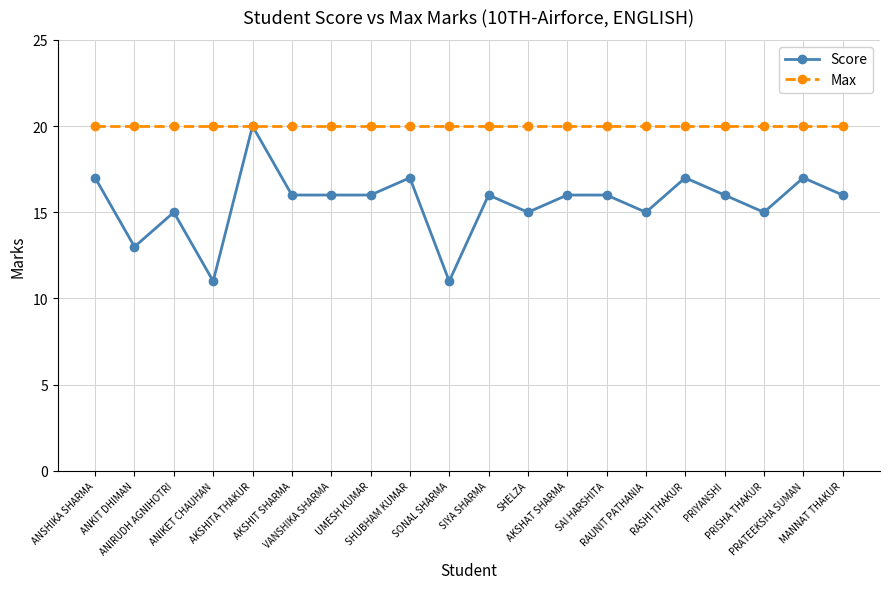

Which series has the largest total across all categories?

Max